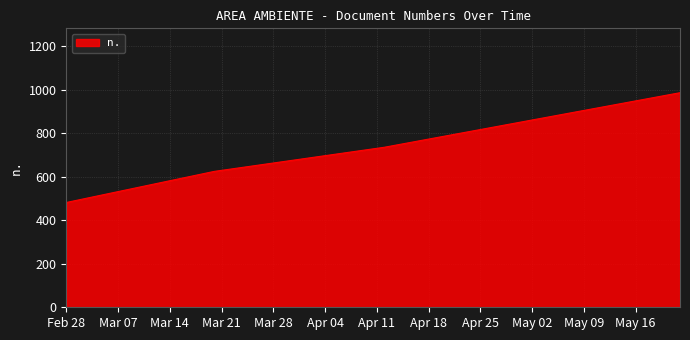

What is the greatest value displayed?

987